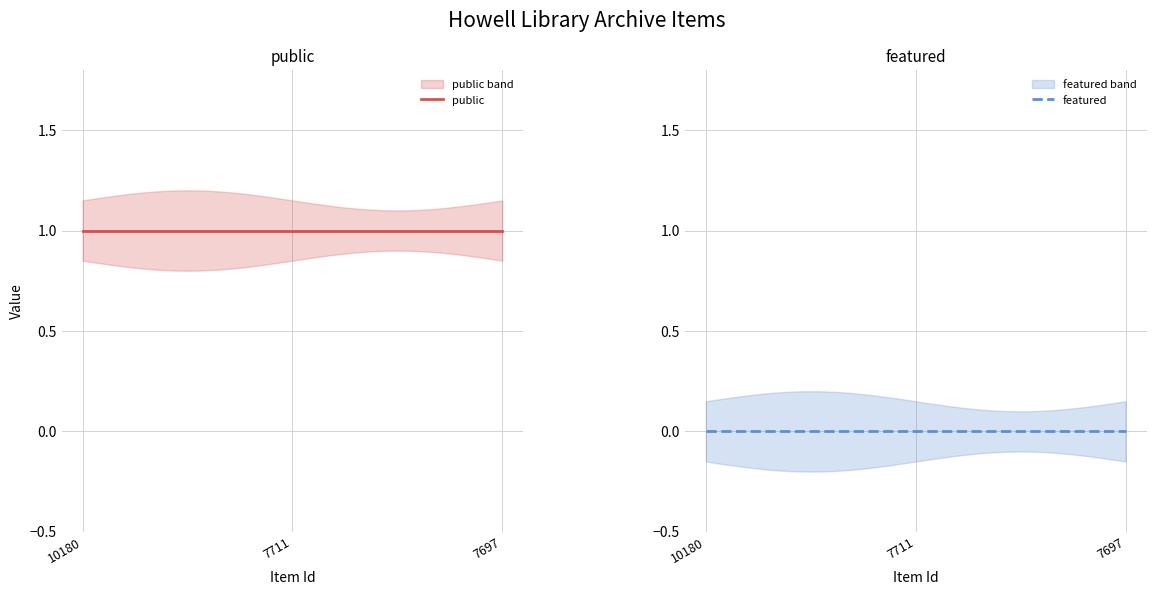

Rank the series by their average value, from highest to lowest.

public, featured